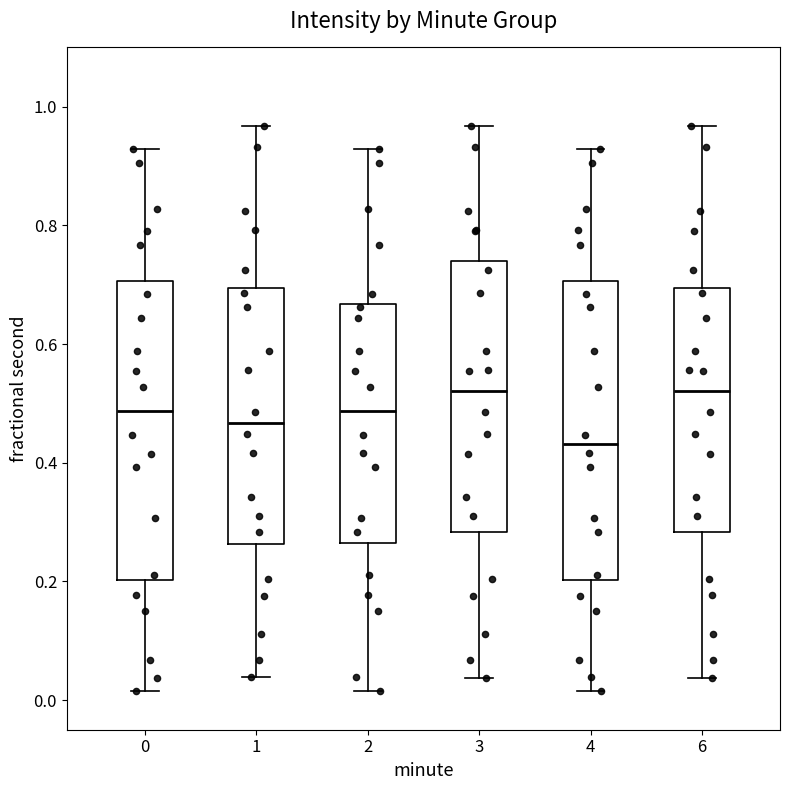

Reading left to right, transcribe this box plot: for each box, give where its median line is, the range the box spans, and where its two whiskers end, as read against the y-axis. The values are not printed on the chart, so give them approximately, as read against the axis.

0: median 0.48, box 0.20 to 0.70, whiskers 0.02 to 0.92
1: median 0.46, box 0.26 to 0.70, whiskers 0.04 to 0.96
2: median 0.48, box 0.26 to 0.66, whiskers 0.02 to 0.92
3: median 0.52, box 0.28 to 0.74, whiskers 0.04 to 0.96
4: median 0.44, box 0.20 to 0.70, whiskers 0.02 to 0.92
6: median 0.52, box 0.28 to 0.70, whiskers 0.04 to 0.96